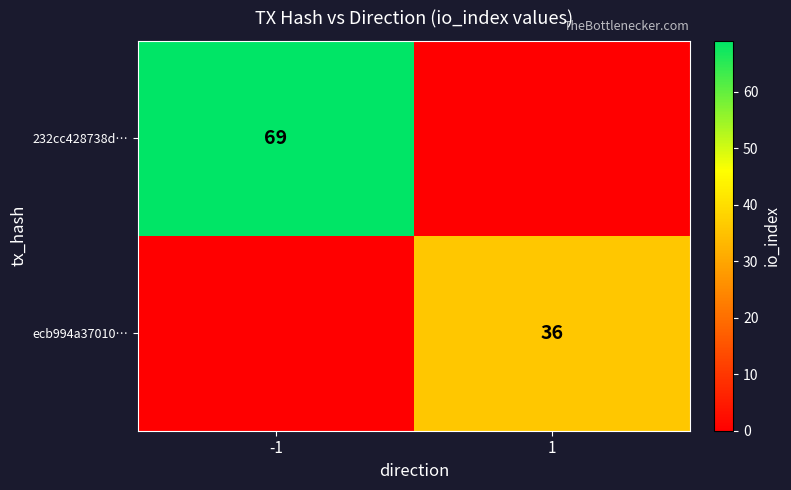

The value of ecb994a37010… at 1 is 20. True or false?

False